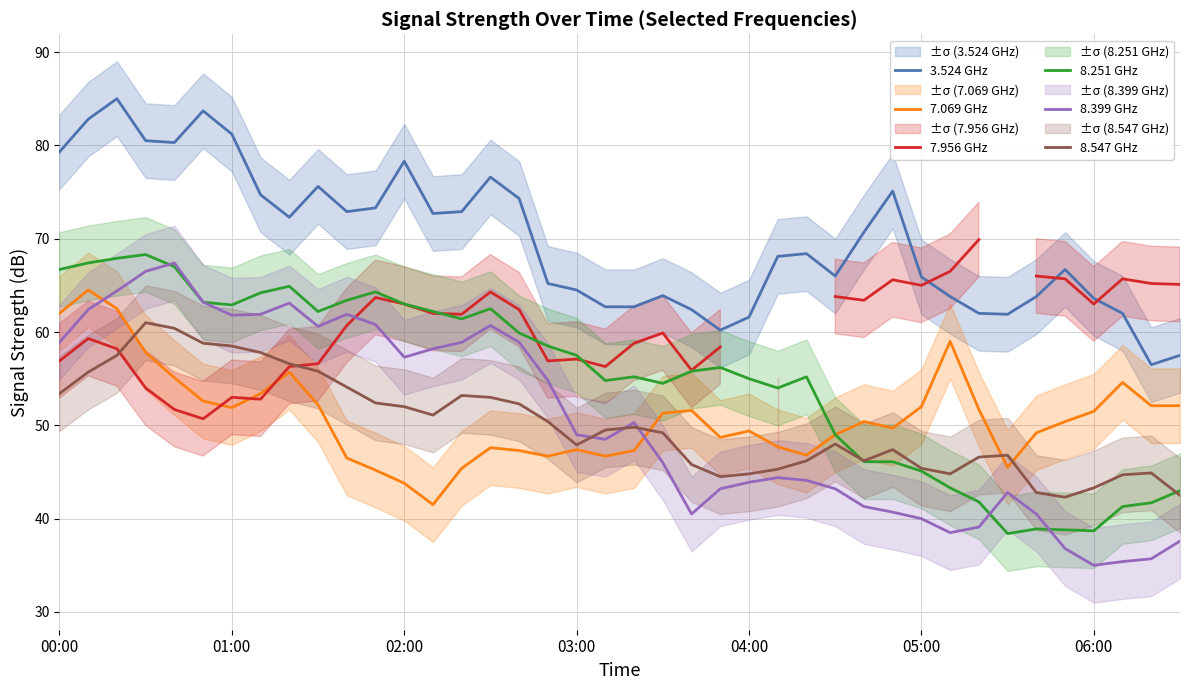

What is the maximum value for 8.547 GHz?

61.0